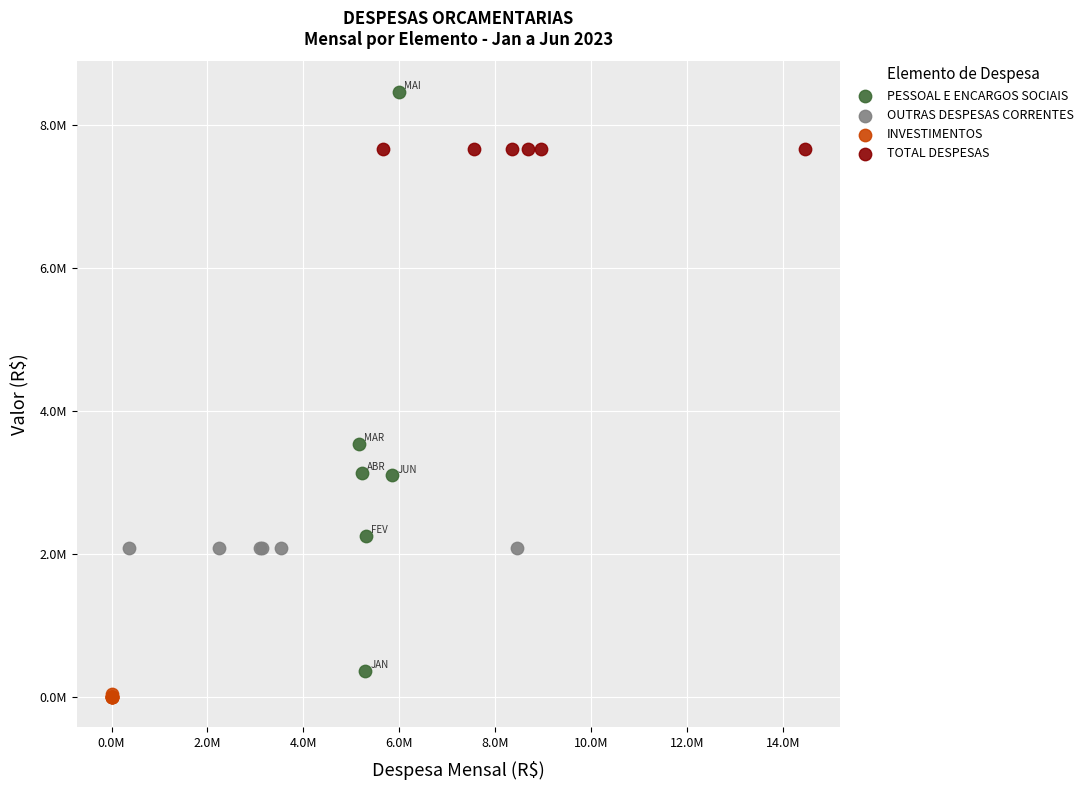

What are all the series names shown in the legend?

PESSOAL E ENCARGOS SOCIAIS, OUTRAS DESPESAS CORRENTES, INVESTIMENTOS, TOTAL DESPESAS